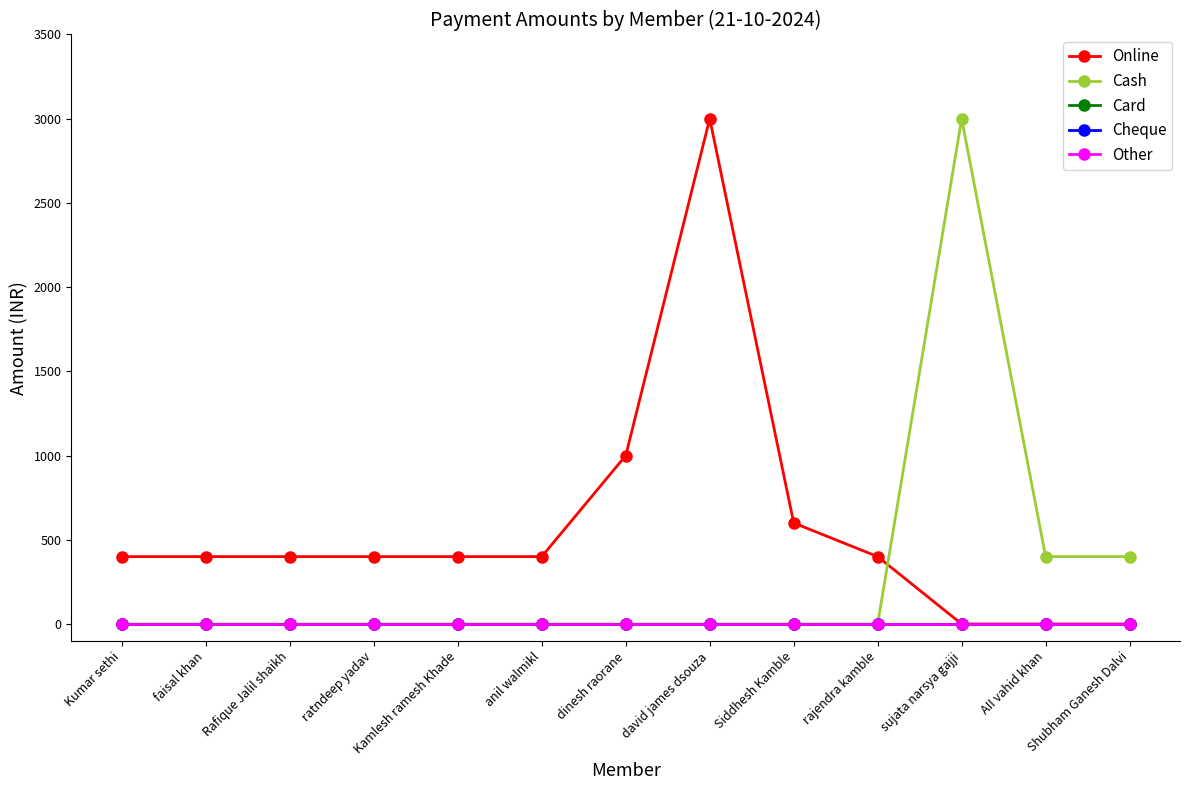

Reading right to left, list all the values displayed in this chart.

Online: 0	0	0	400	600	3000	1000	400	400	400	400	400	400
Cash: 400	400	3000	0	0	0	0	0	0	0	0	0	0
Card: 0	0	0	0	0	0	0	0	0	0	0	0	0
Cheque: 0	0	0	0	0	0	0	0	0	0	0	0	0
Other: 0	0	0	0	0	0	0	0	0	0	0	0	0